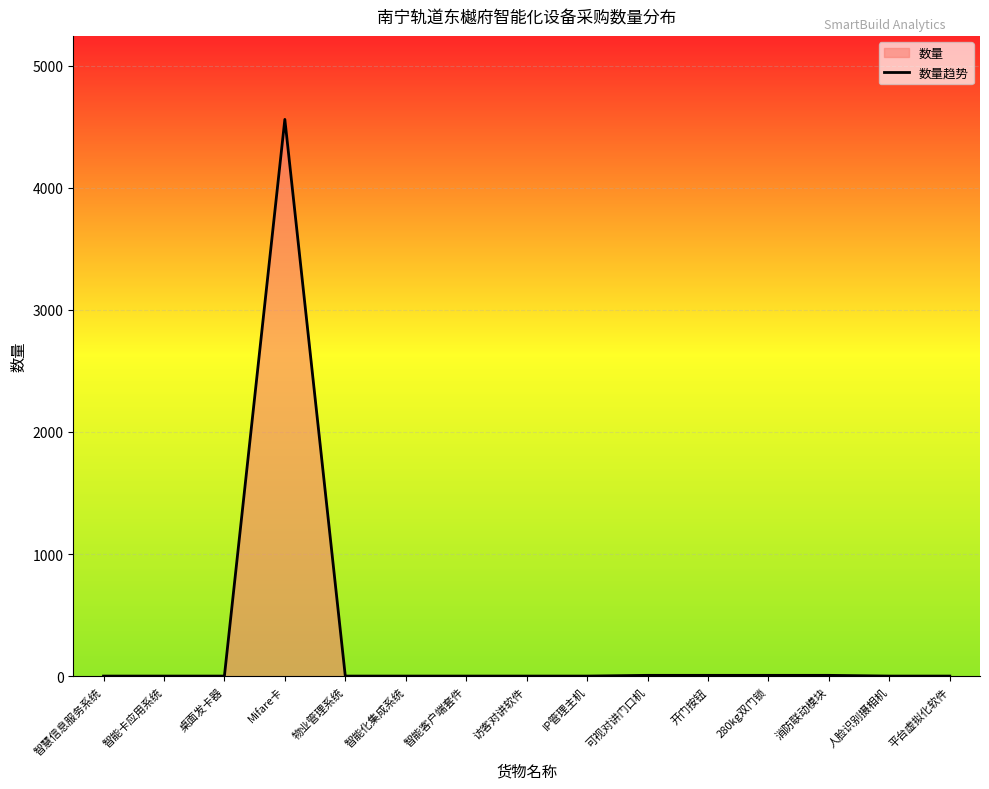

True or false: the data shows 4 at 消防联动模块.

False